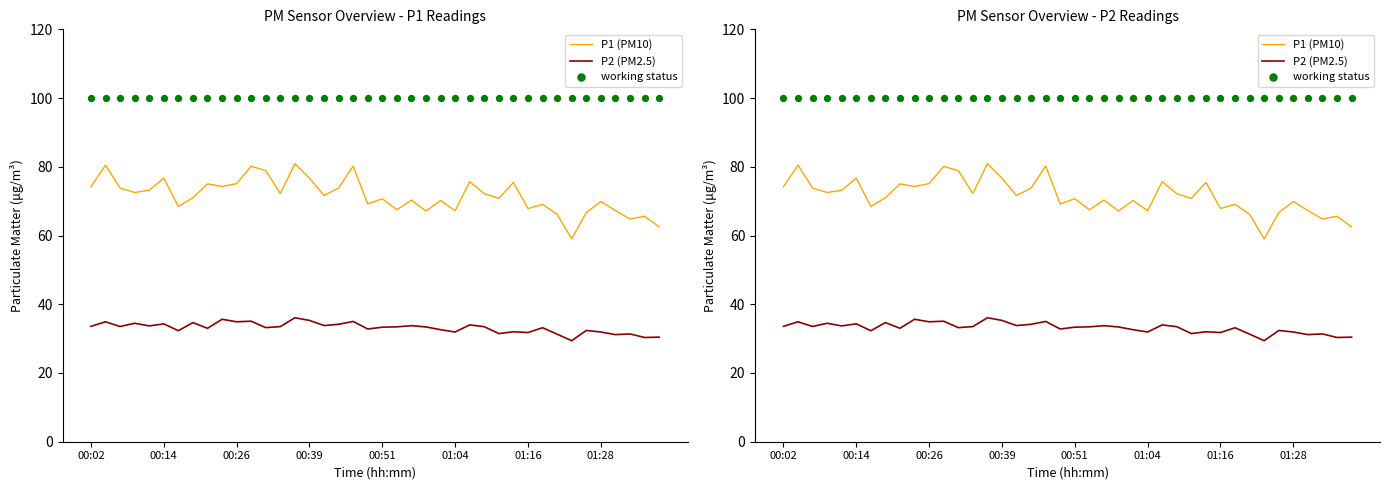

Which series has the largest total across all categories?

working status